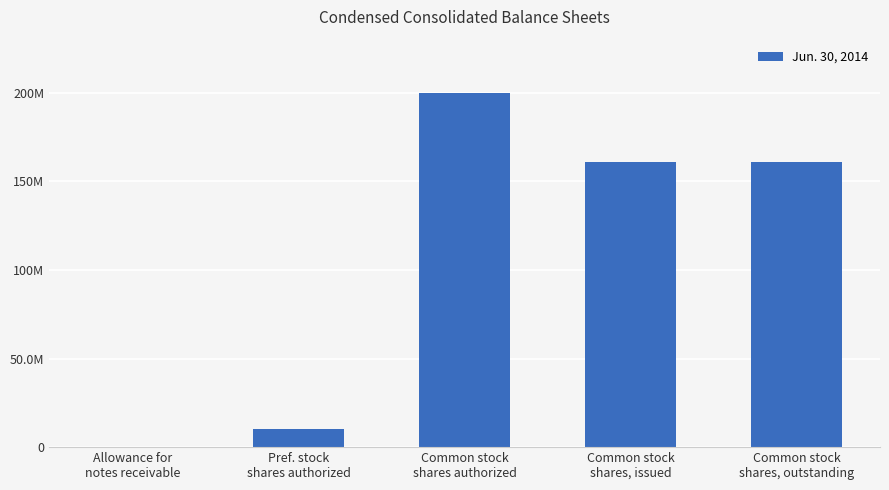

What is the ratio of the value at Pref. stock
shares authorized to the value at Common stock
shares authorized?

0.1